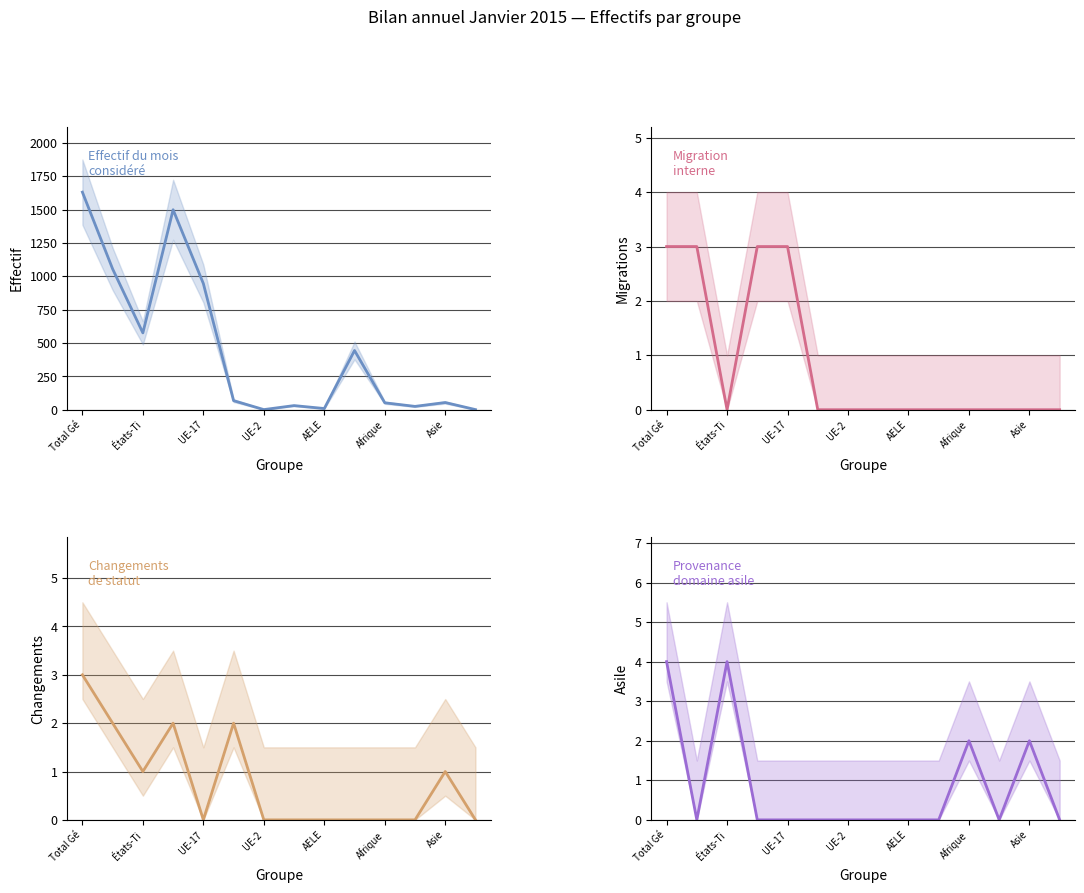

What is the greatest value displayed?

1631